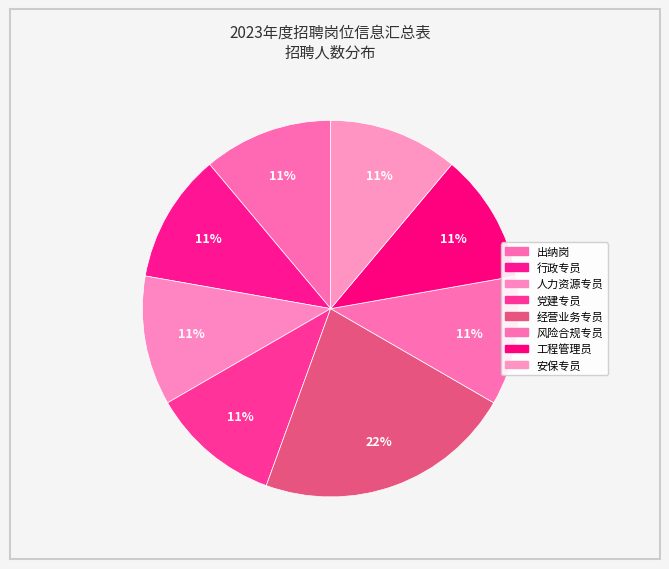

How much of the chart is everything except 经营业务专员?

77.8%